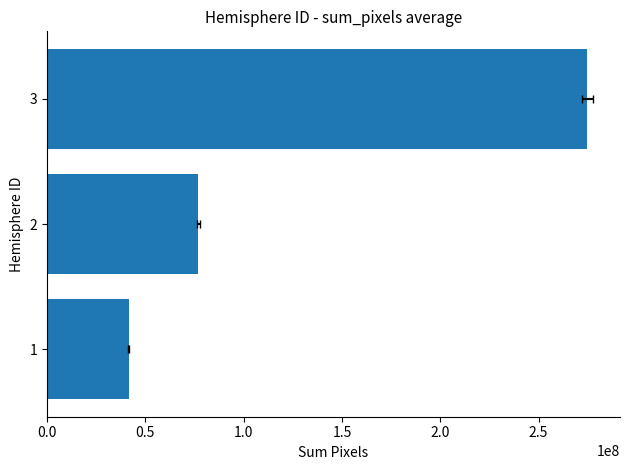

What is the value of the 2nd bar from the left?

76819069.2